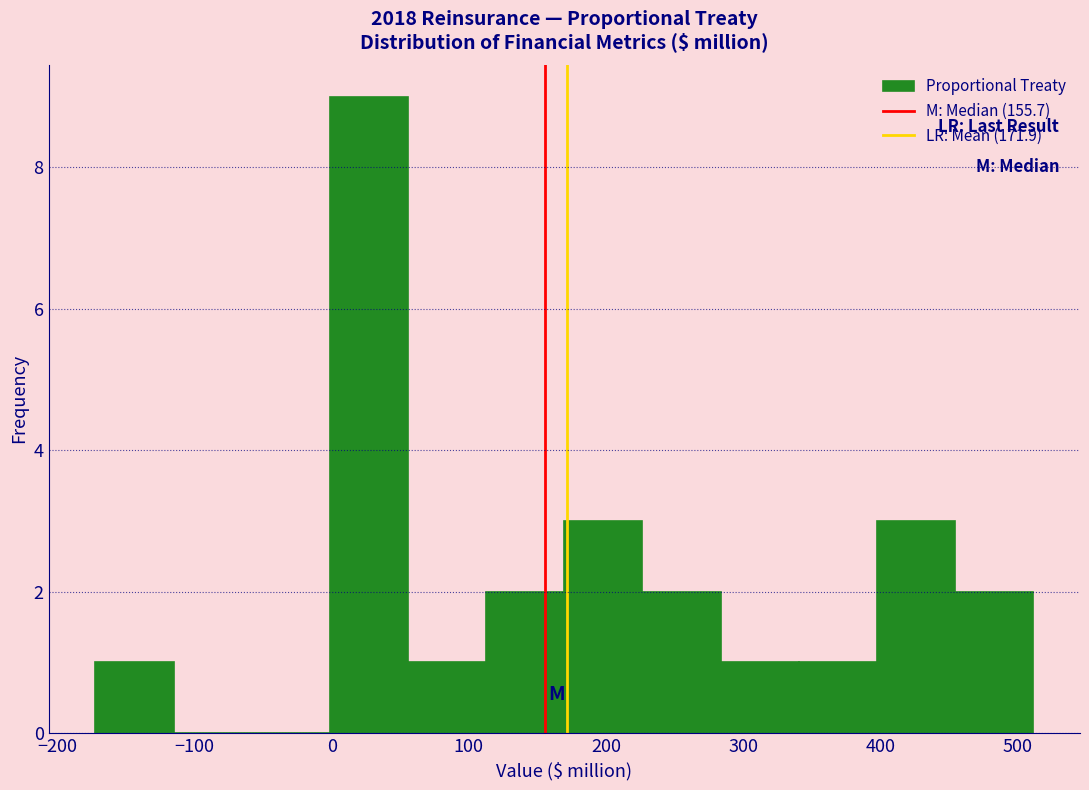

Reading left to right, transcribe this chart: for each bar, give the range it covers on the x-axis and its height. Neither the bar edges nor the heights are printed on the chart, so give them approximately, as read against the axes.

-170 to -120: 1
-120 to -60: 0
-60 to 0: 0
0 to 60: 9
60 to 110: 1
110 to 170: 2
170 to 230: 3
230 to 280: 2
280 to 340: 1
340 to 400: 1
400 to 450: 3
450 to 510: 2